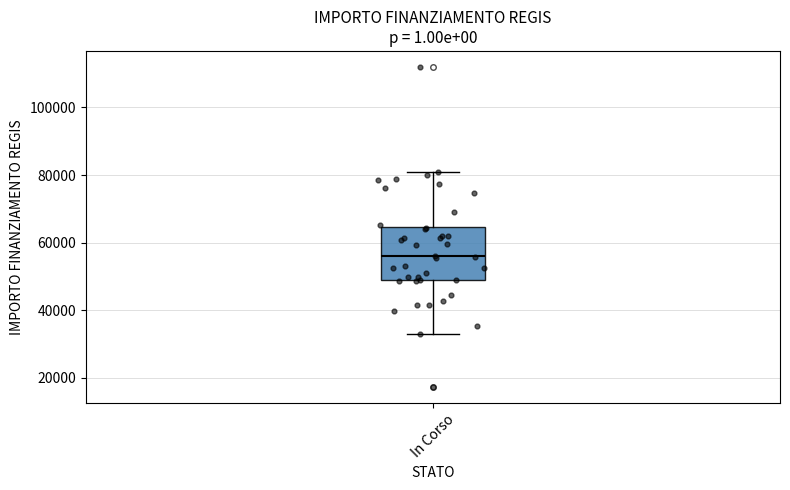

Read this box plot against the y-axis: the position of the median line, the range covered by the box, and the ends of both whiskers. The values are not printed on the chart, so give them approximately, as read against the axis.

median 56000, box 50000 to 64000, whiskers 32000 to 80000